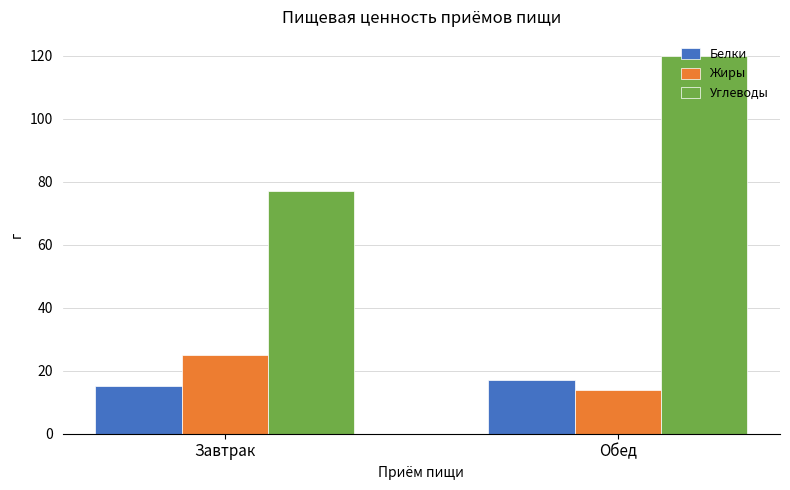

Reading left to right, extract all data points from this chart.

Белки: Завтрак=15	Обед=17
Жиры: Завтрак=25	Обед=14
Углеводы: Завтрак=77	Обед=120